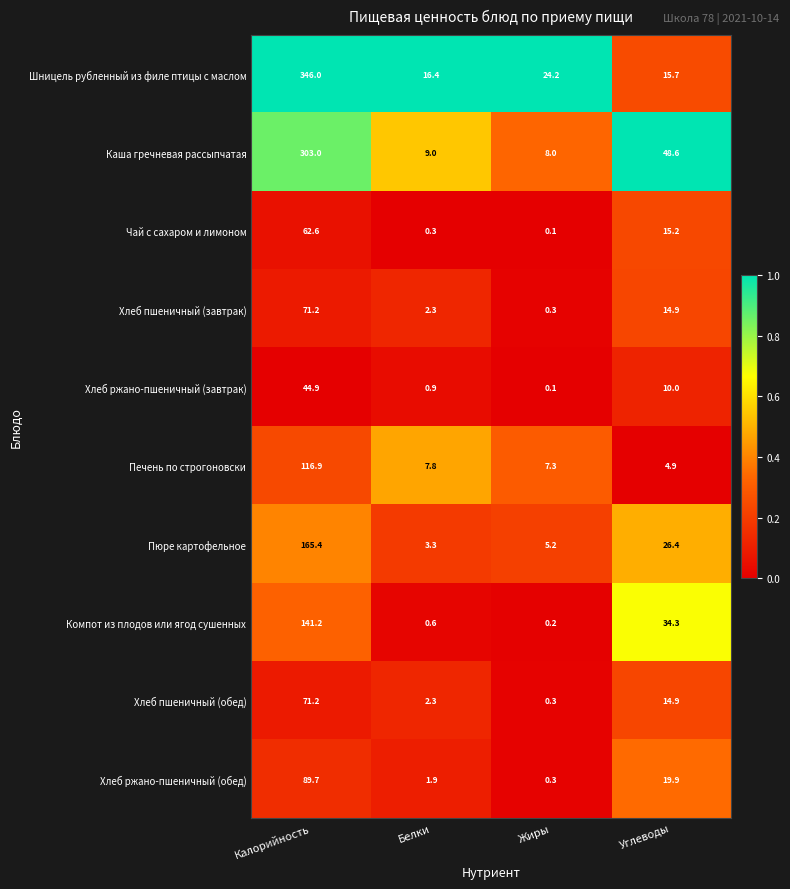

Is it true that Хлеб пшеничный (обед) equals 107.3 at Калорийность?

False